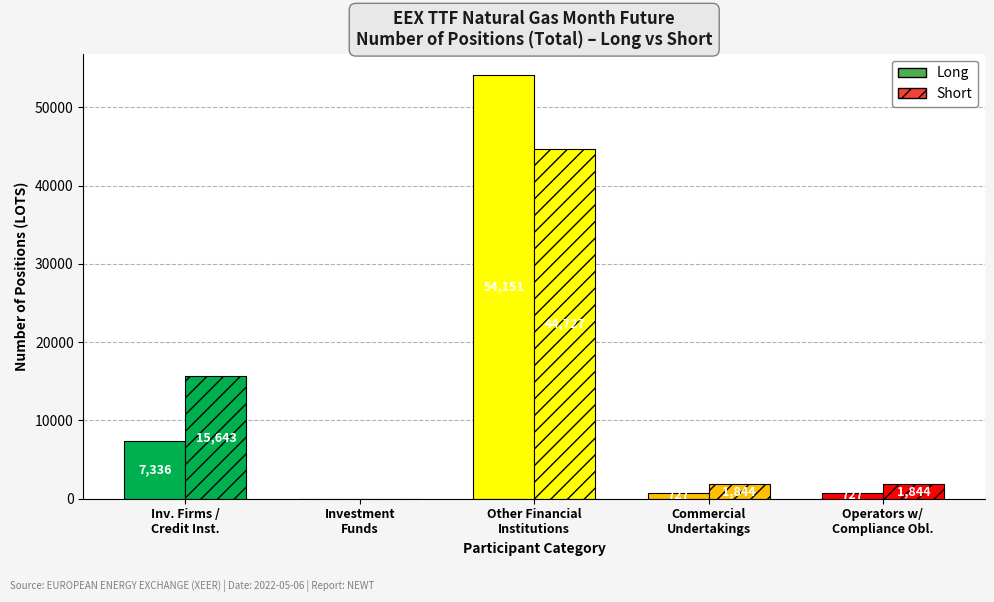

What is the difference between the Long values at Commercial
Undertakings and Inv. Firms /
Credit Inst.?

6609